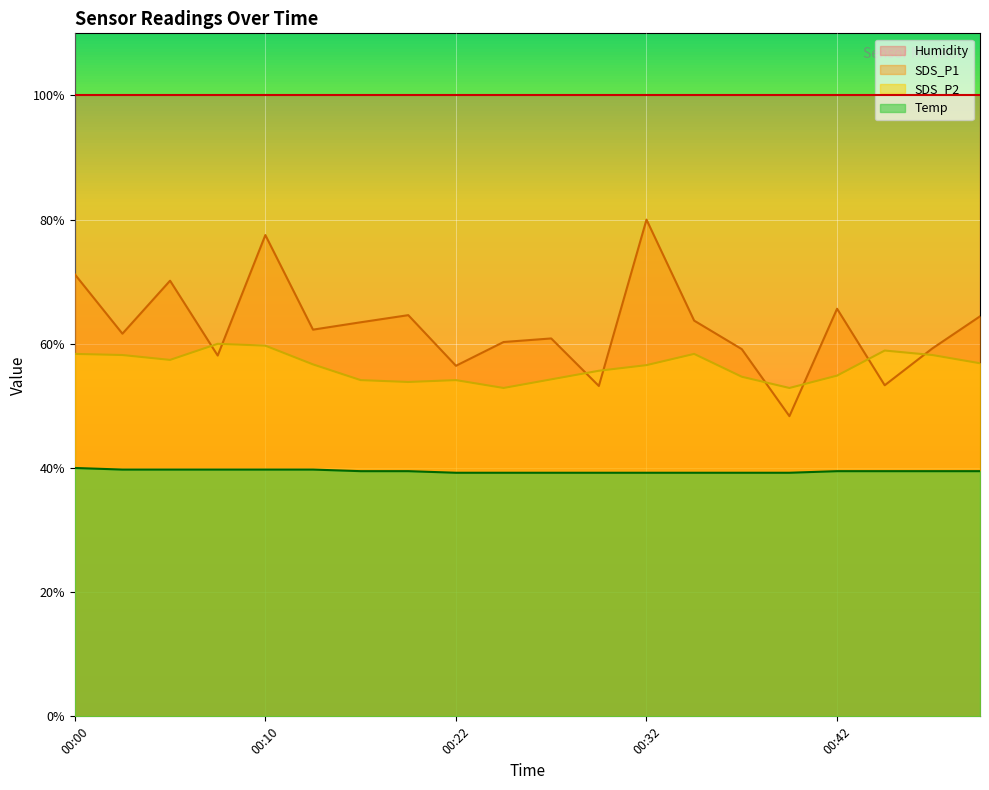

What is the average value of the SDS_P1 series?

62.7